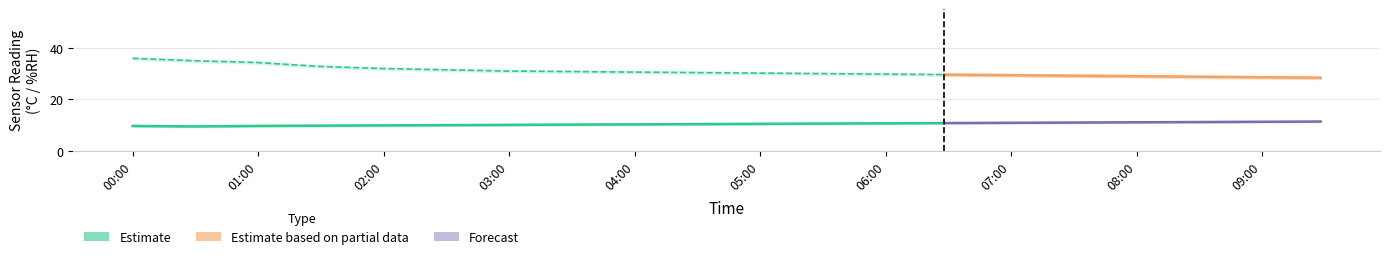

The temperature_upper series shows 3.6 at 01:00. True or false?

False